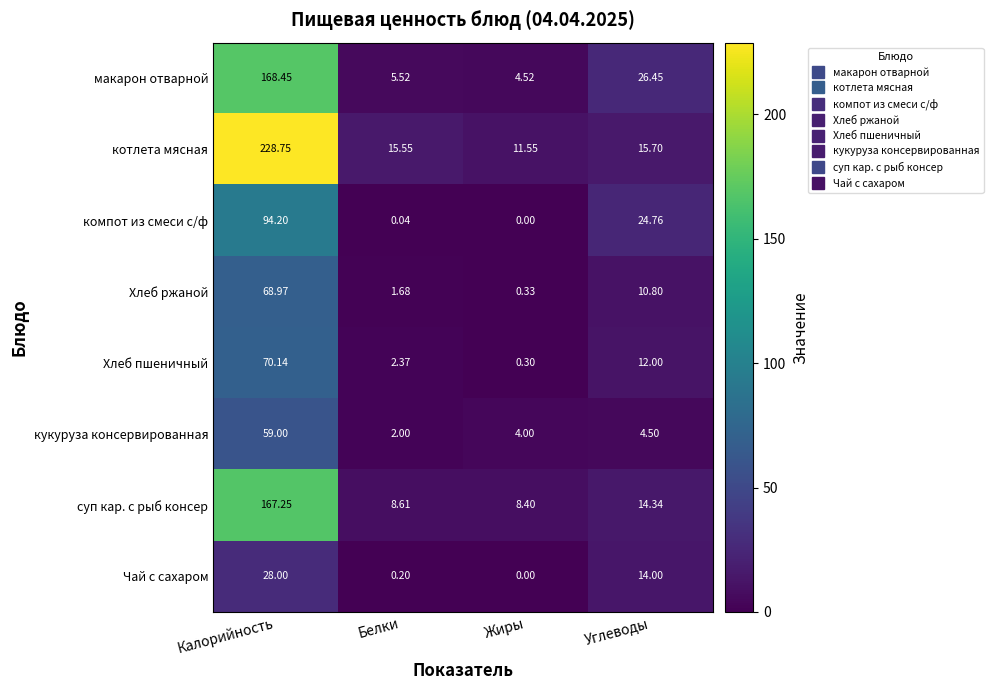

Which series changed the most between Белки and Жиры?

котлета мясная